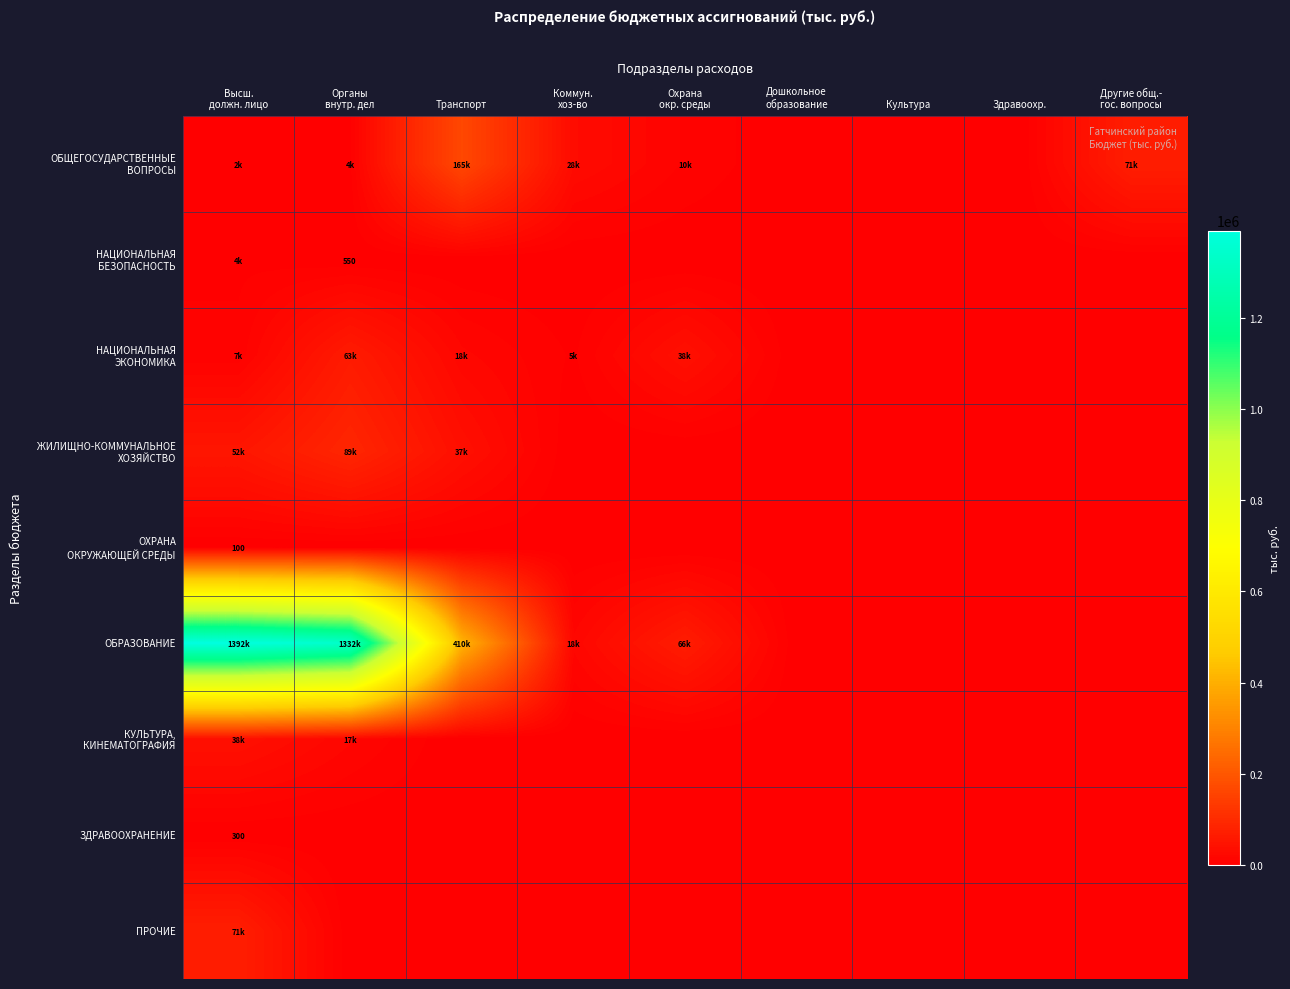

At Другие общ.- гос. вопросы, list the series in order from smallest to largest.

НАЦИОНАЛЬНАЯ БЕЗОПАСНОСТЬ, НАЦИОНАЛЬНАЯ ЭКОНОМИКА, ЖИЛИЩНО-КОММУНАЛЬНОЕ ХОЗЯЙСТВО, ОХРАНА ОКРУЖАЮЩЕЙ СРЕДЫ, ОБРАЗОВАНИЕ, КУЛЬТУРА, КИНЕМАТОГРАФИЯ, ЗДРАВООХРАНЕНИЕ, ПРОЧИЕ, ОБЩЕГОСУДАРСТВЕННЫЕ ВОПРОСЫ